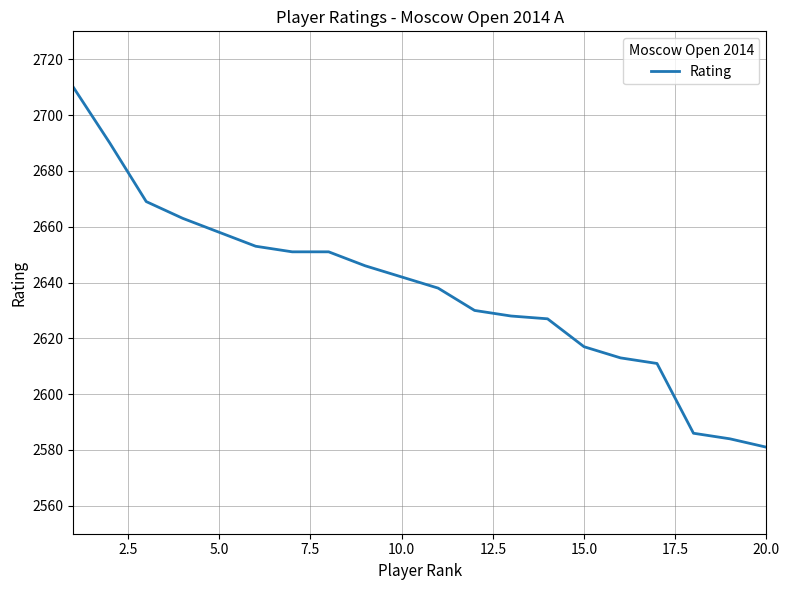

What is the smallest value displayed?

2581